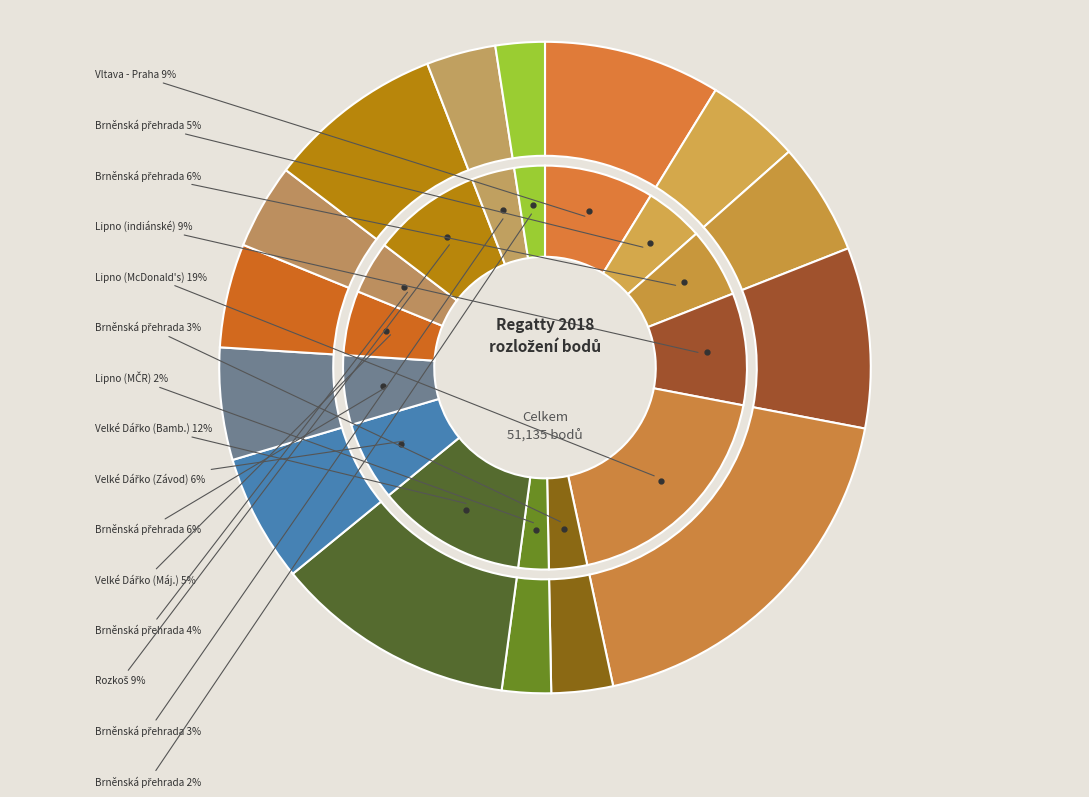

The Brněnská přehrada (JMK III) slice represents 6% of the pie. True or false?

True